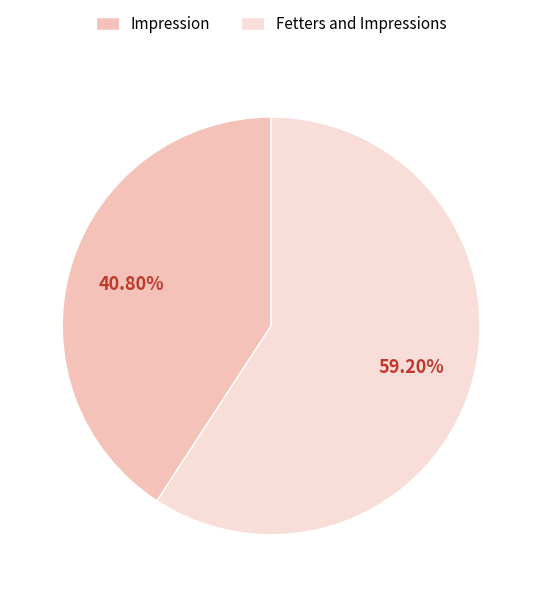

What percentage is the Impression slice, to the nearest percent?

41%